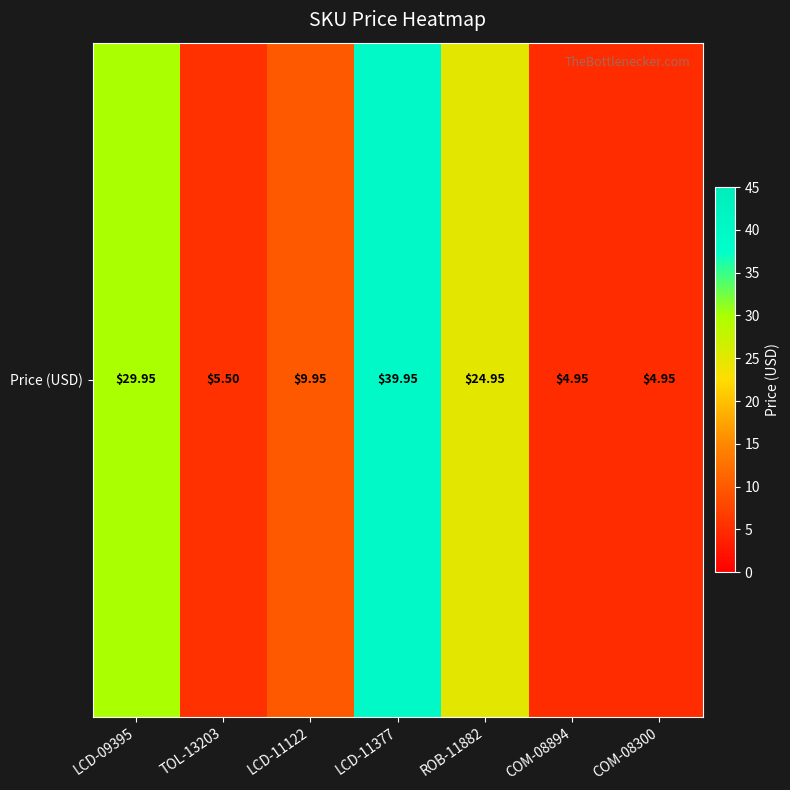

What is the average value?

17.2